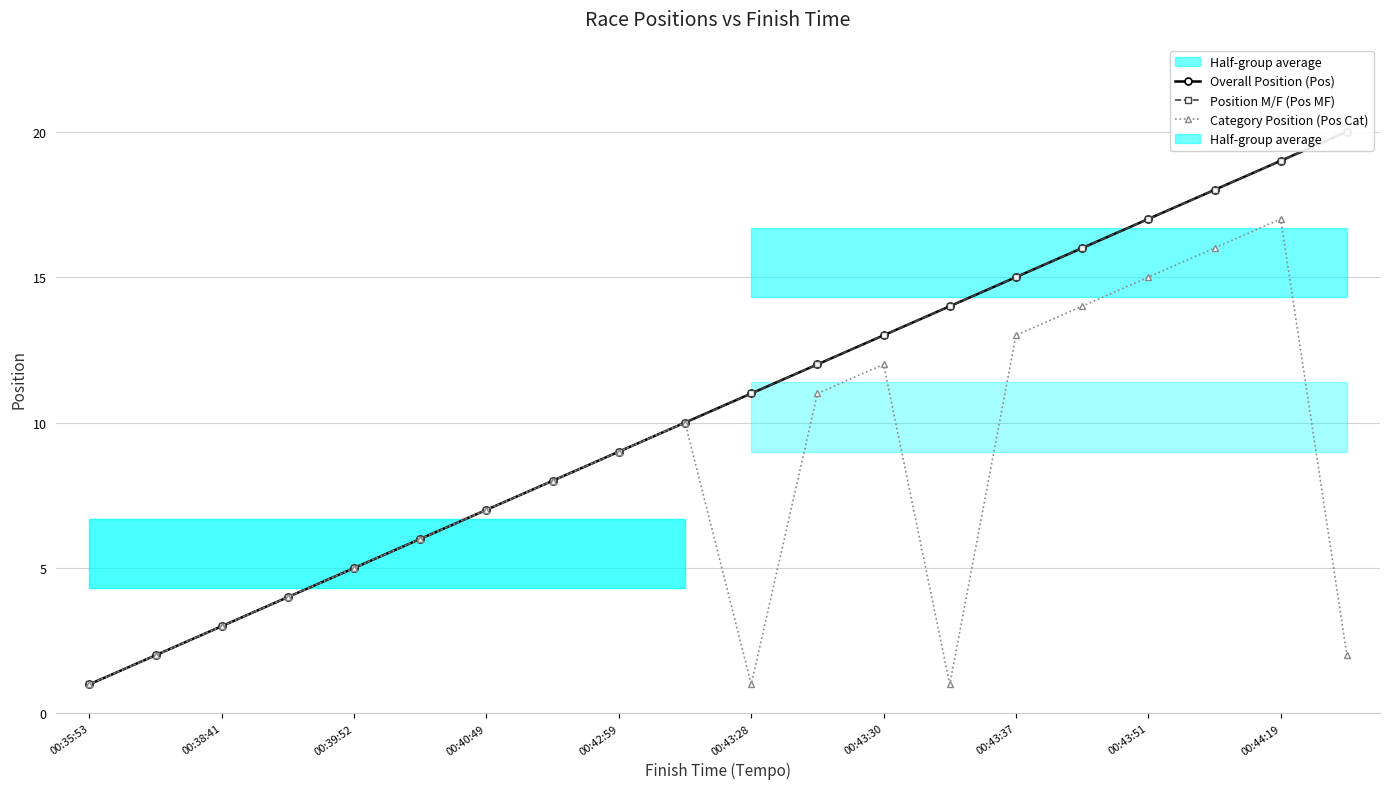

Reading left to right, list all the values displayed in this chart.

Overall Position (Pos): 1	2	3	4	5	6	7	8	9	10	11	12	13	14	15	16	17	18	19	20
Position M/F (Pos MF): 1	2	3	4	5	6	7	8	9	10	11	12	13	14	15	16	17	18	19	20
Category Position (Pos Cat): 1	2	3	4	5	6	7	8	9	10	1	11	12	1	13	14	15	16	17	2